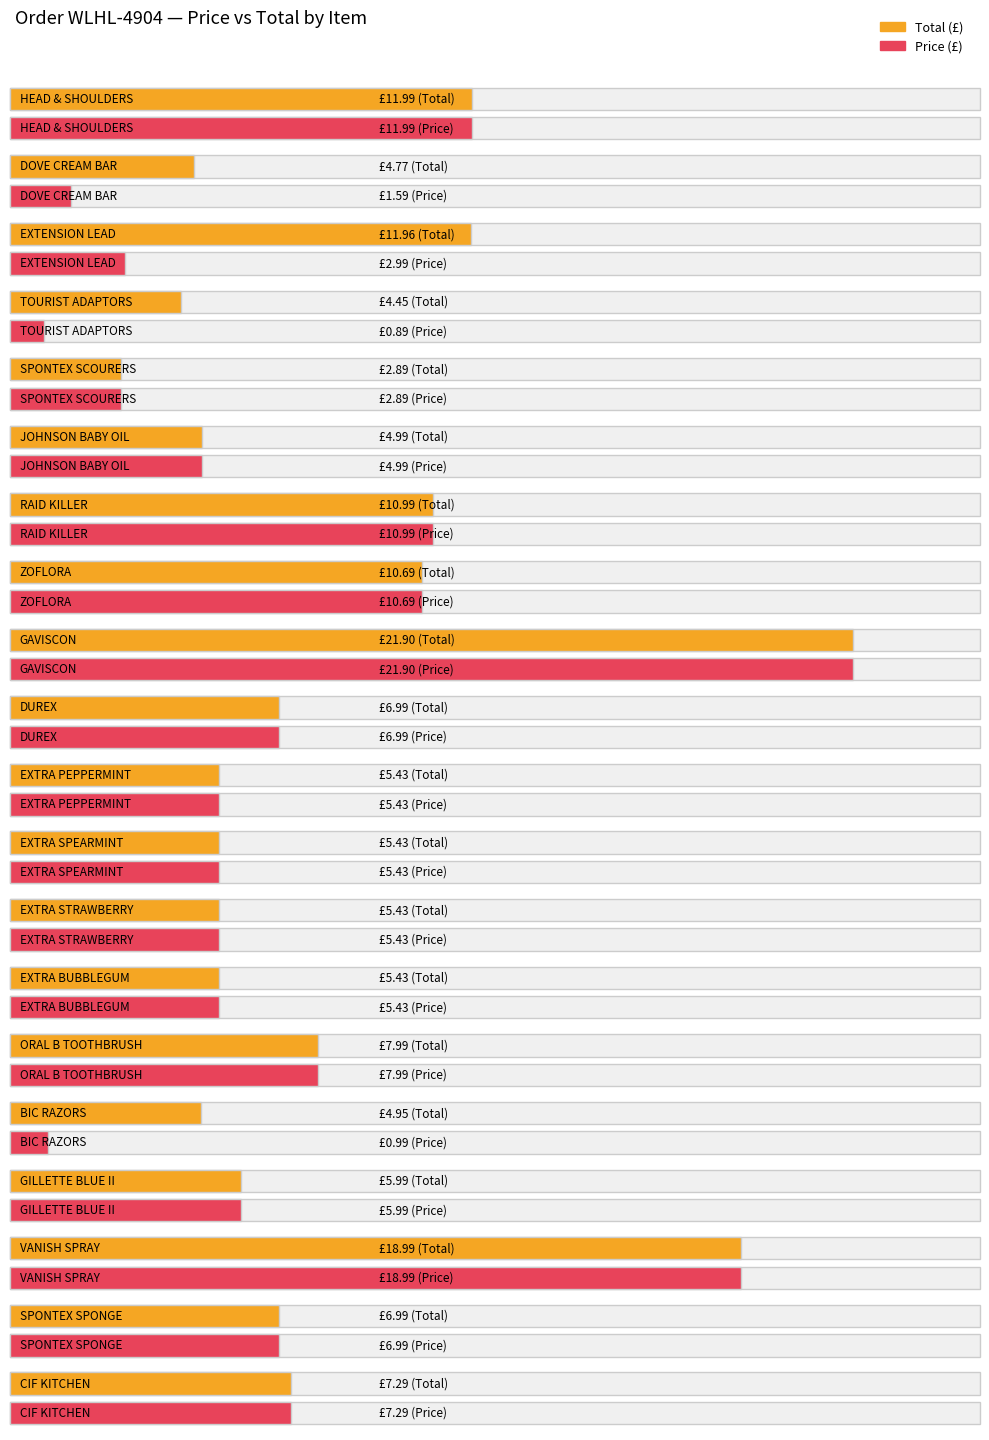

What is the total value across all series at BIC RAZORS?

5.9